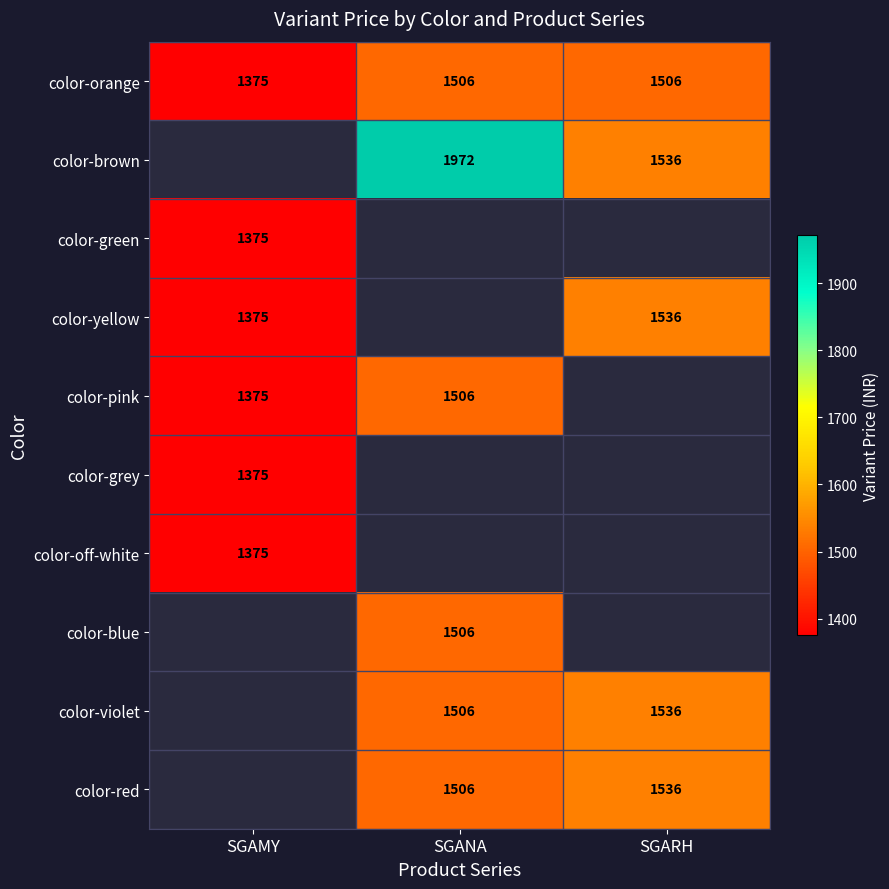

True or false: color-off-white has a value of 534 at SGAMY.

False